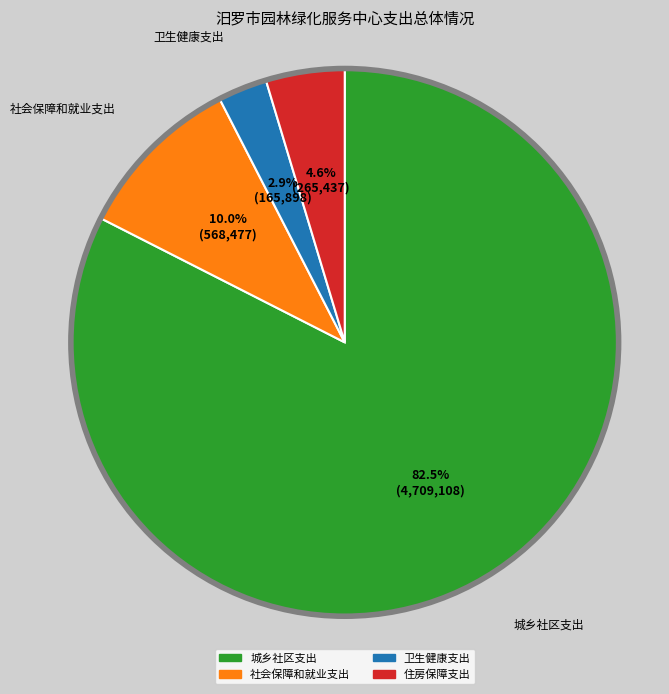

True or false: 卫生健康支出 accounts for 3% of the total.

True